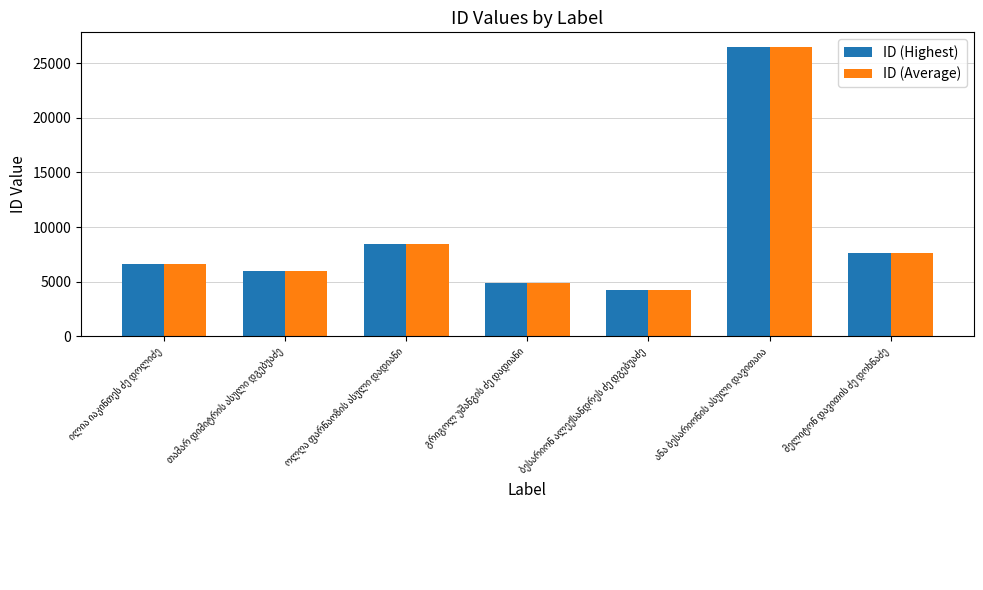

What is the maximum value for ID (Average)?

26503